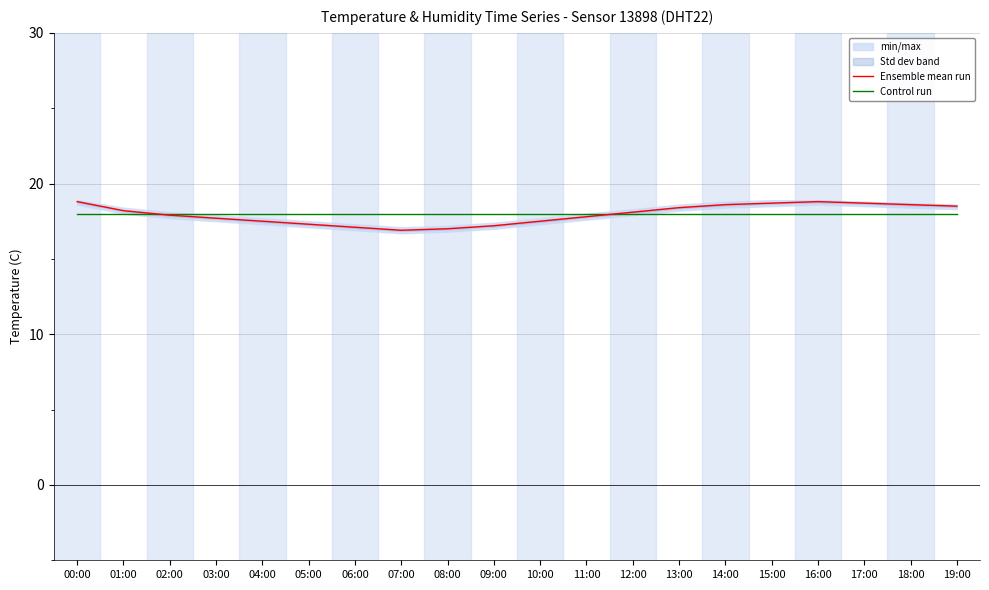

What position from the left is 12:00?

13